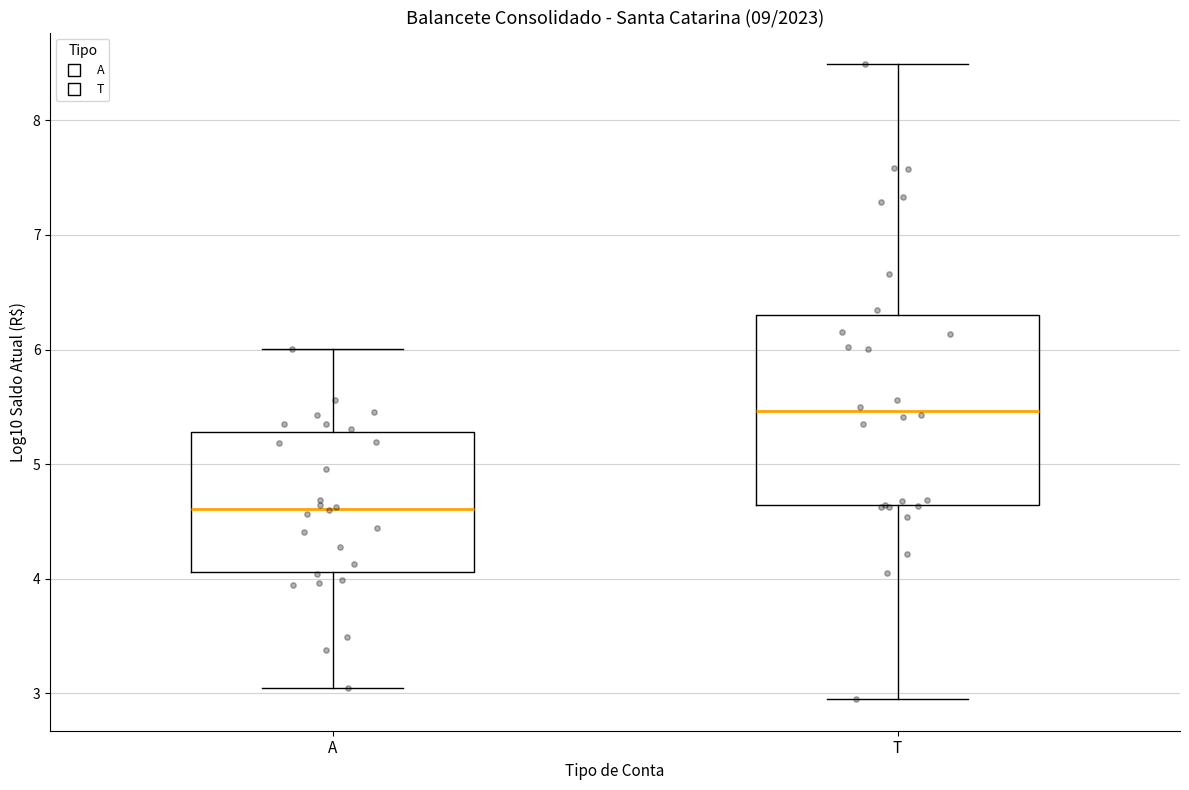

Reading left to right, read every box against the y-axis: the position of its median line, the range the box covers, and the ends of its whiskers. The values are not printed on the chart, so give them approximately, as read against the axis.

A: median 4.6, box 4.1 to 5.3, whiskers 3.0 to 6.0
T: median 5.5, box 4.6 to 6.3, whiskers 2.9 to 8.5